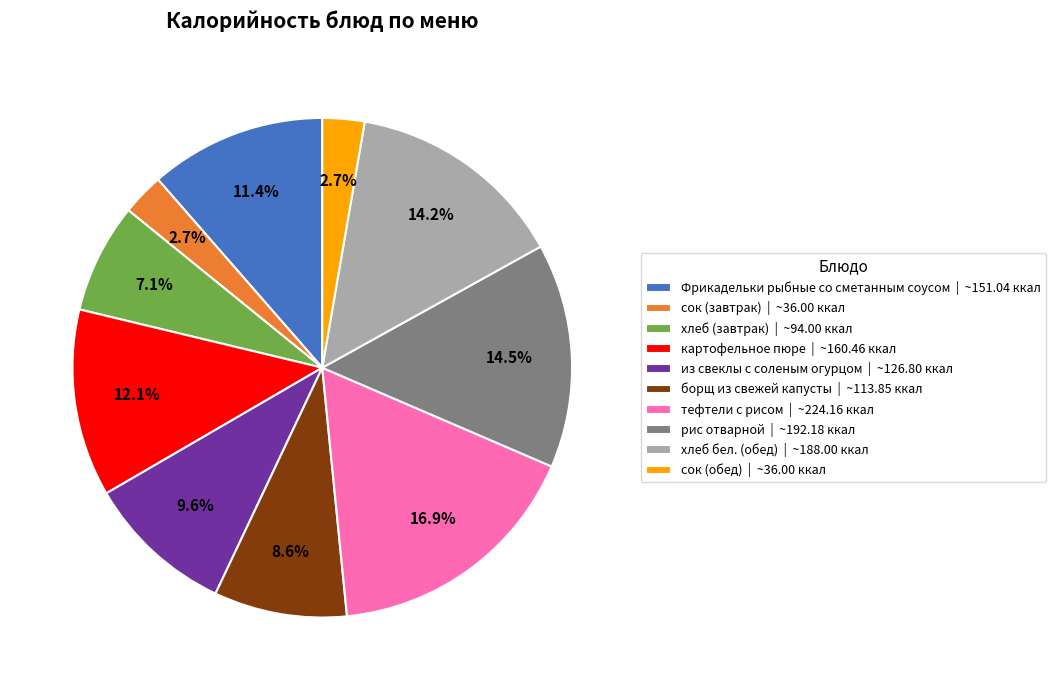

What percentage is NOT represented by тефтели с рисом?

83.1%